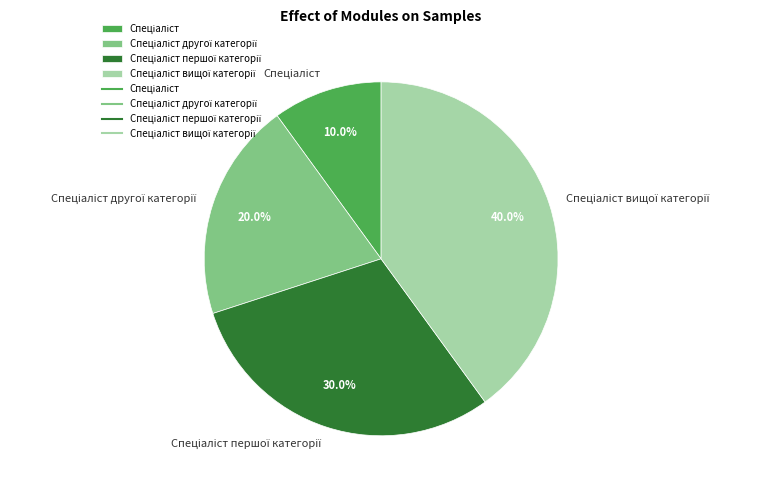

Is there any slice that represents more than half of the pie?

No